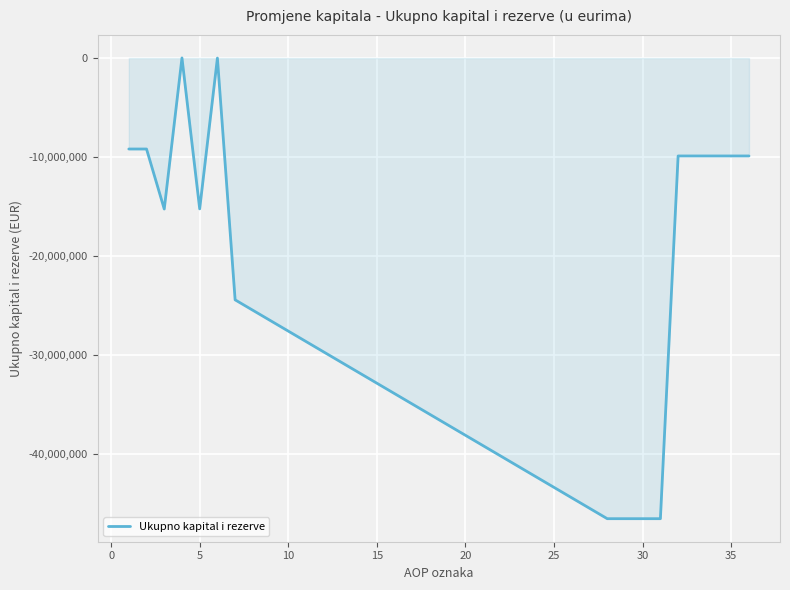

What is the smallest value displayed?

-46505386